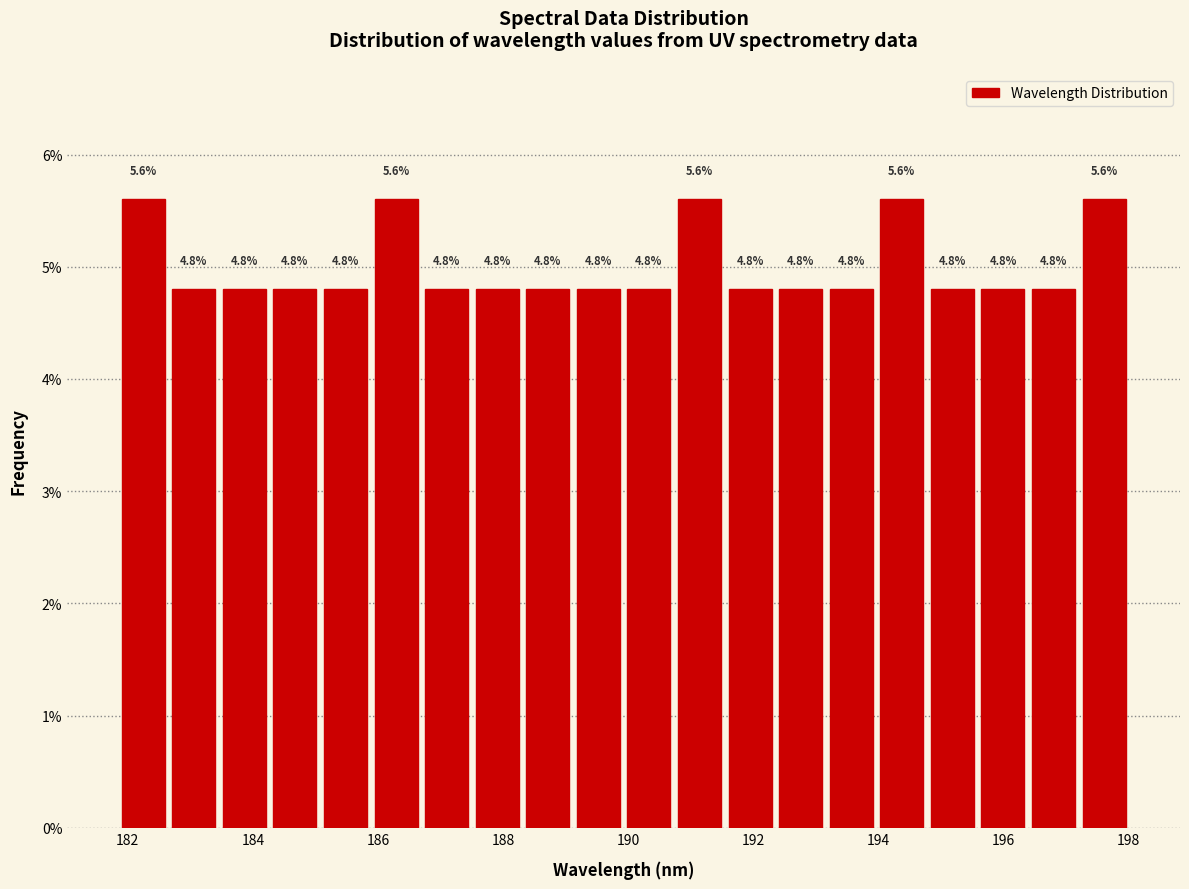

Reading left to right, list every bar in this chart as the range it spans on the x-axis followed by its height. The bar edges are not printed on the chart, so give them approximately, as read against the axis.

181.8 to 182.6: 5.6
182.6 to 183.4: 4.8
183.4 to 184.2: 4.8
184.2 to 185.0: 4.8
185.0 to 185.8: 4.8
185.8 to 186.6: 5.6
186.6 to 187.6: 4.8
187.6 to 188.4: 4.8
188.4 to 189.2: 4.8
189.2 to 190.0: 4.8
190.0 to 190.8: 4.8
190.8 to 191.6: 5.6
191.6 to 192.4: 4.8
192.4 to 193.2: 4.8
193.2 to 194.0: 4.8
194.0 to 194.8: 5.6
194.8 to 195.6: 4.8
195.6 to 196.4: 4.8
196.4 to 197.2: 4.8
197.2 to 198.0: 5.6